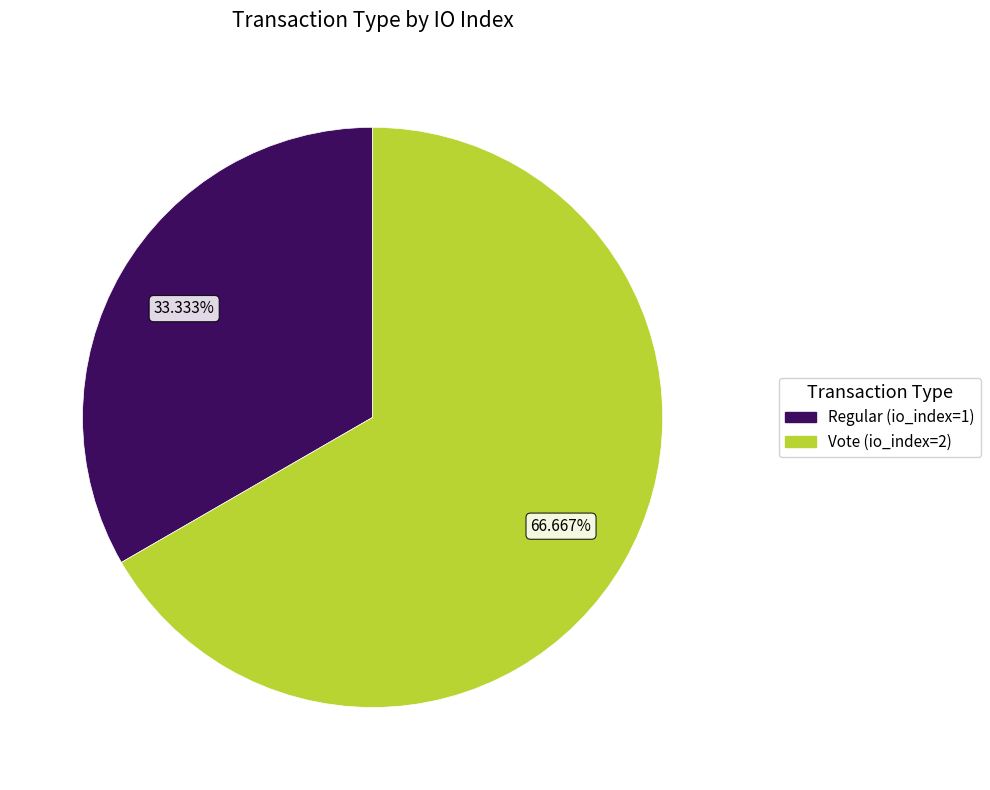

Which category has the smallest portion of the pie?

Regular (io_index=1)